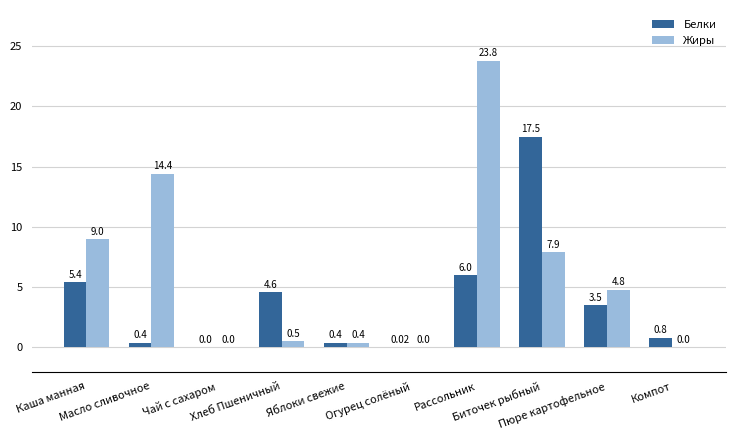

Is the value of Жиры at Огурец солёный greater than the value of Белки at Яблоки свежие?

No